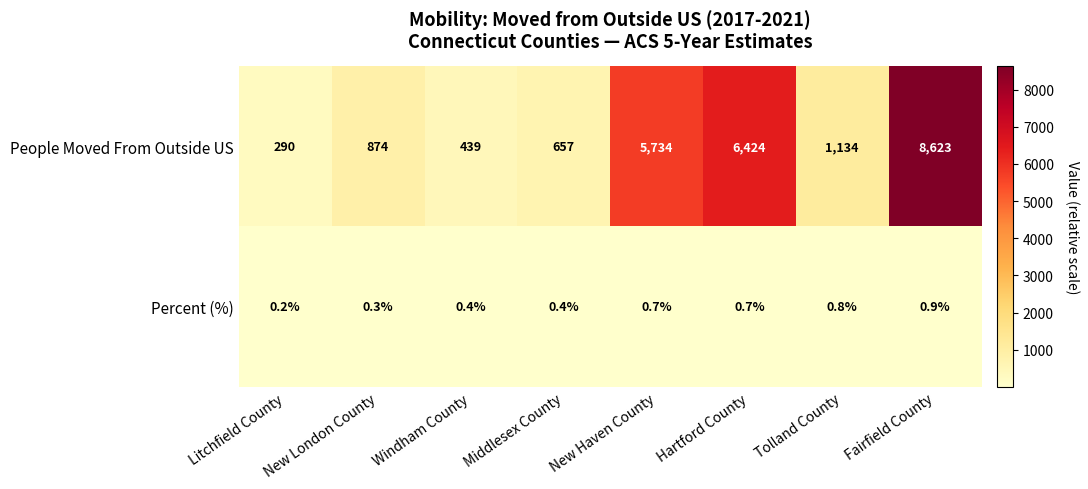

How many distinct data groups are displayed?

2